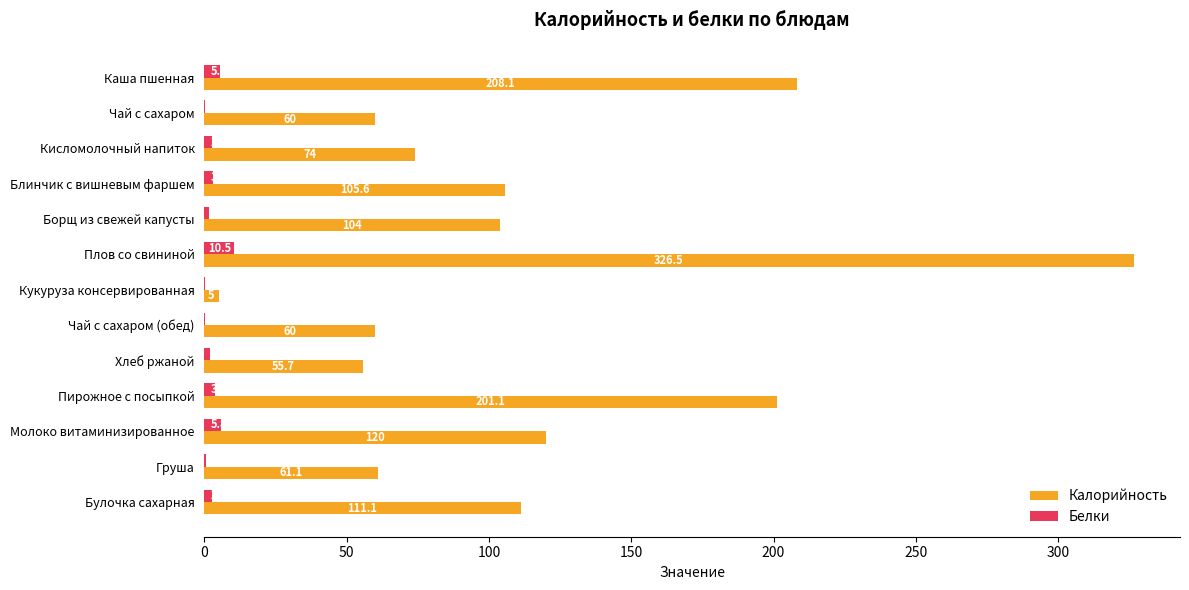

At which category is the sum across all series the highest?

Плов со свининой